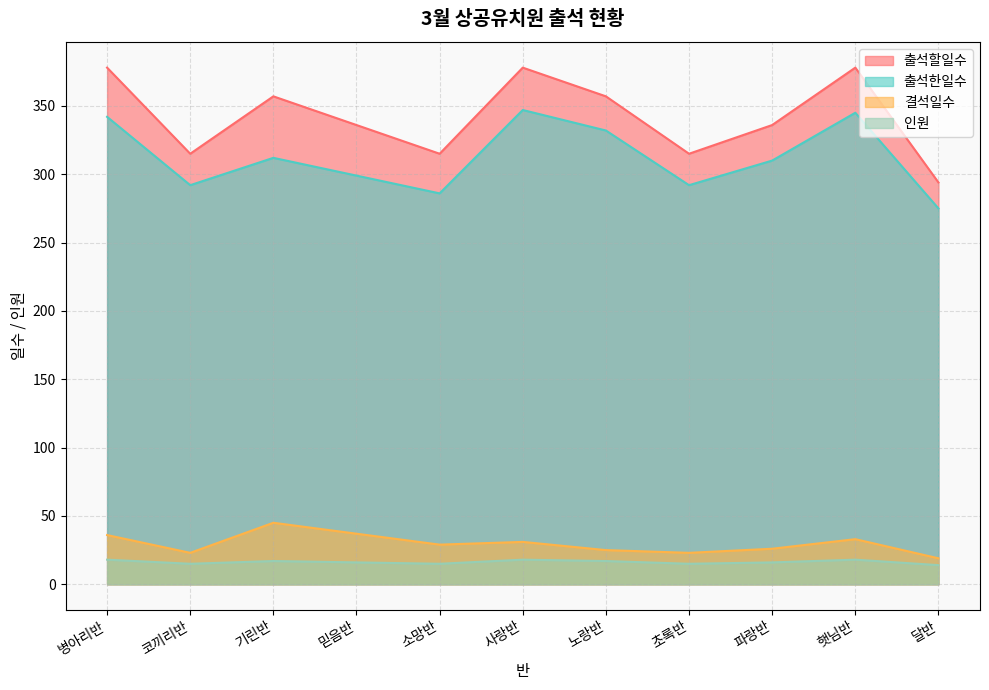

How many categories are shown in the chart?

11